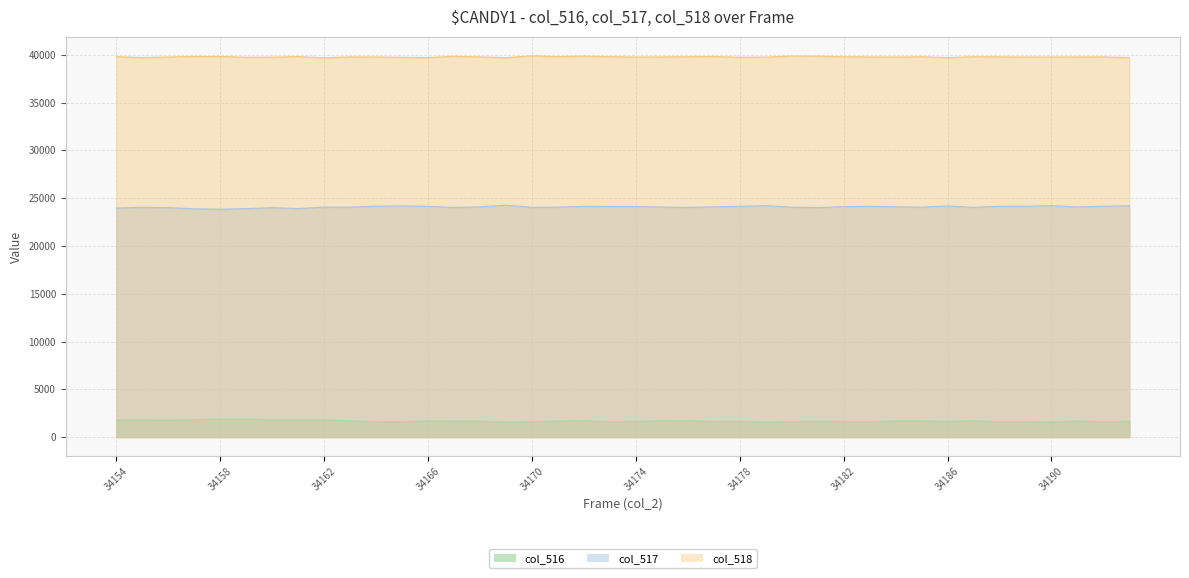

What is the sum of all col_518 values?

1591005